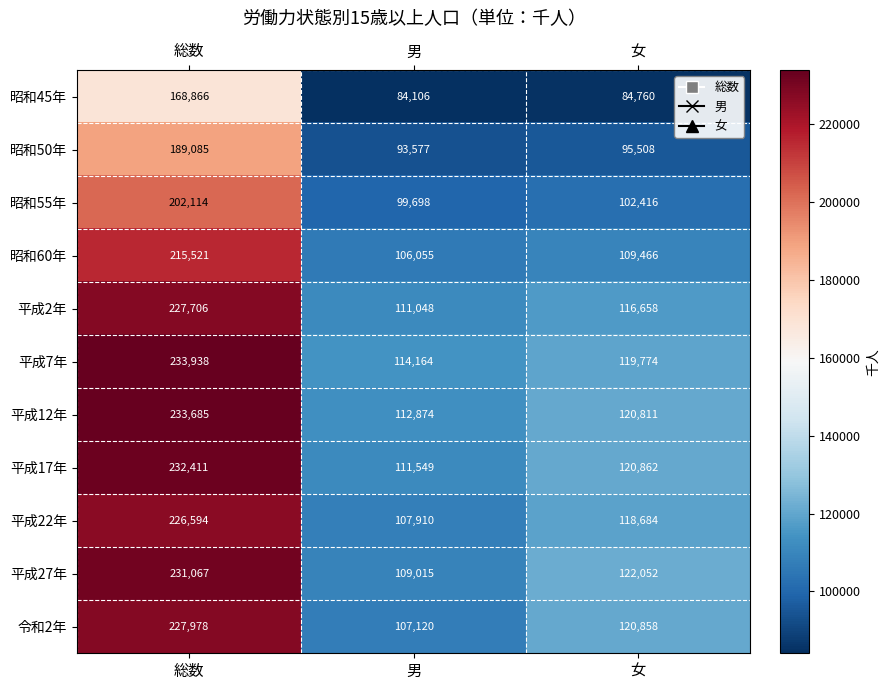

At which category is the sum across all series the highest?

総数